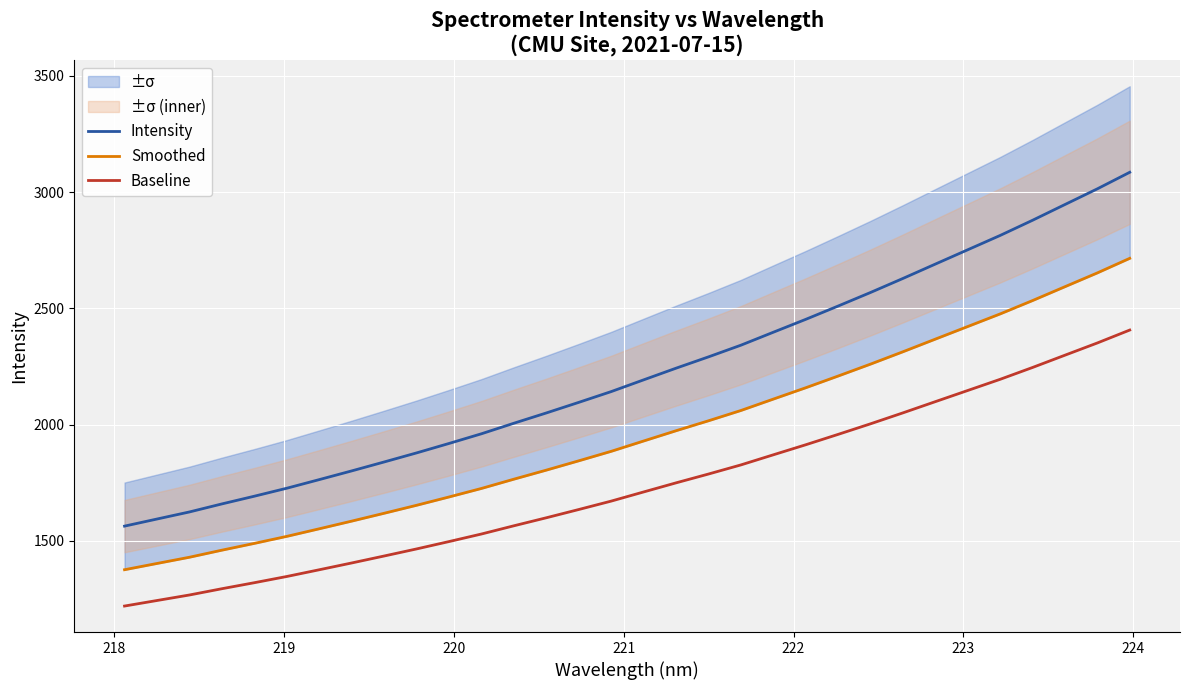

True or false: Baseline and Smoothed intersect in this chart.

False